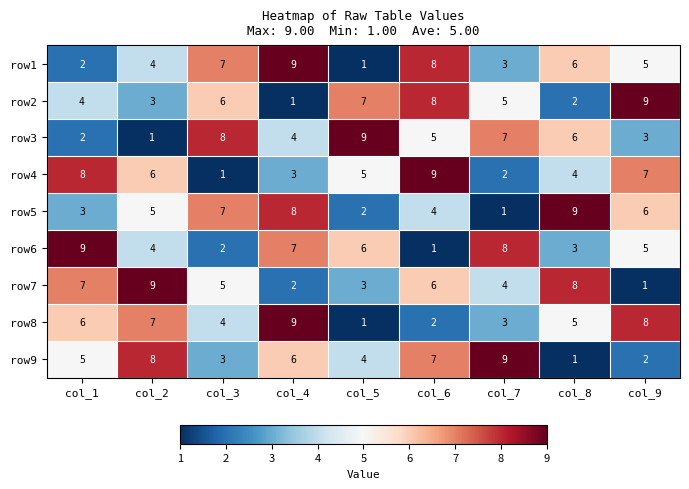

Is the value of row7 at col_3 greater than the value of row2 at col_9?

No